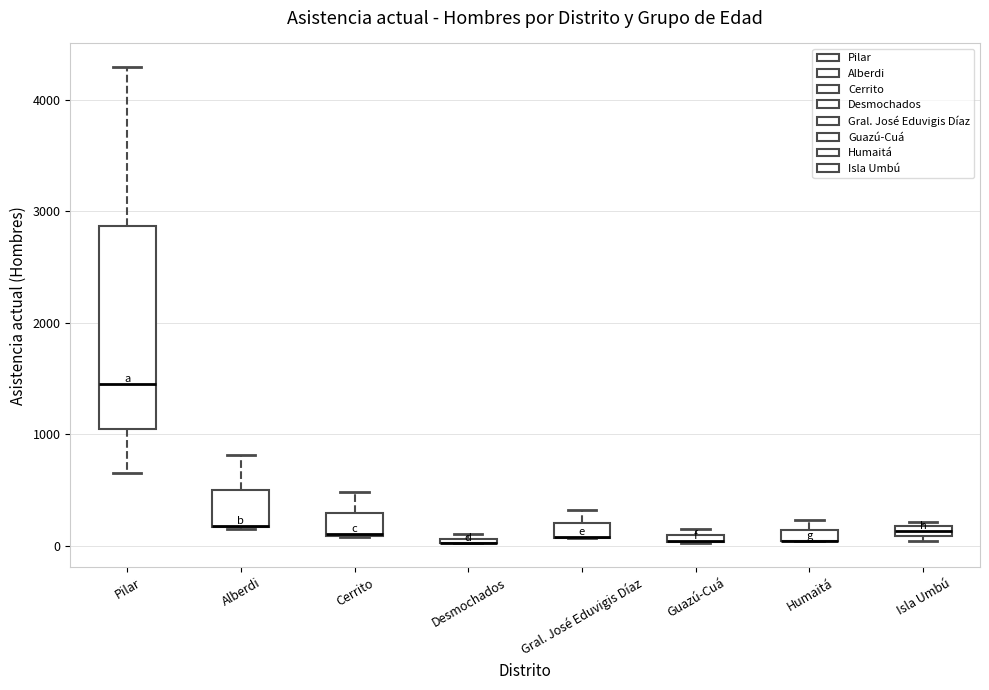

Where is the upper edge of the box for Cerrito on the y-axis? The values are not printed on the chart, so give them approximately, as read against the axis.

300